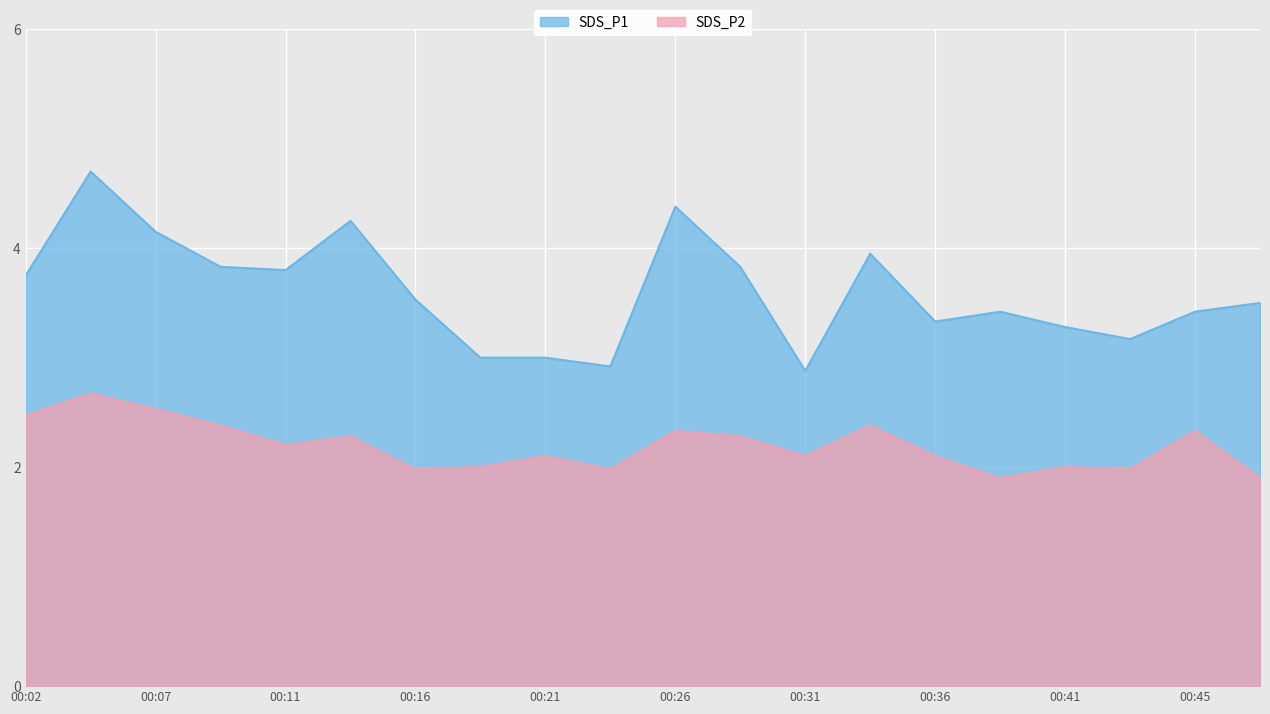

Reading right to left, list all the values displayed in this chart.

SDS_P1: 00:48=3.5	00:45=3.4	00:43=3.2	00:41=3.3	00:38=3.4	00:36=3.3	00:33=4.0	00:31=2.9	00:28=3.8	00:26=4.4	00:24=2.9	00:21=3.0	00:19=3.0	00:16=3.5	00:14=4.2	00:11=3.8	00:09=3.8	00:07=4.2	00:04=4.7	00:02=3.8
SDS_P2: 00:48=1.9	00:45=2.3	00:43=2.0	00:41=2.0	00:38=1.9	00:36=2.1	00:33=2.4	00:31=2.1	00:28=2.3	00:26=2.3	00:24=2.0	00:21=2.1	00:19=2.0	00:16=2.0	00:14=2.3	00:11=2.2	00:09=2.4	00:07=2.5	00:04=2.7	00:02=2.5